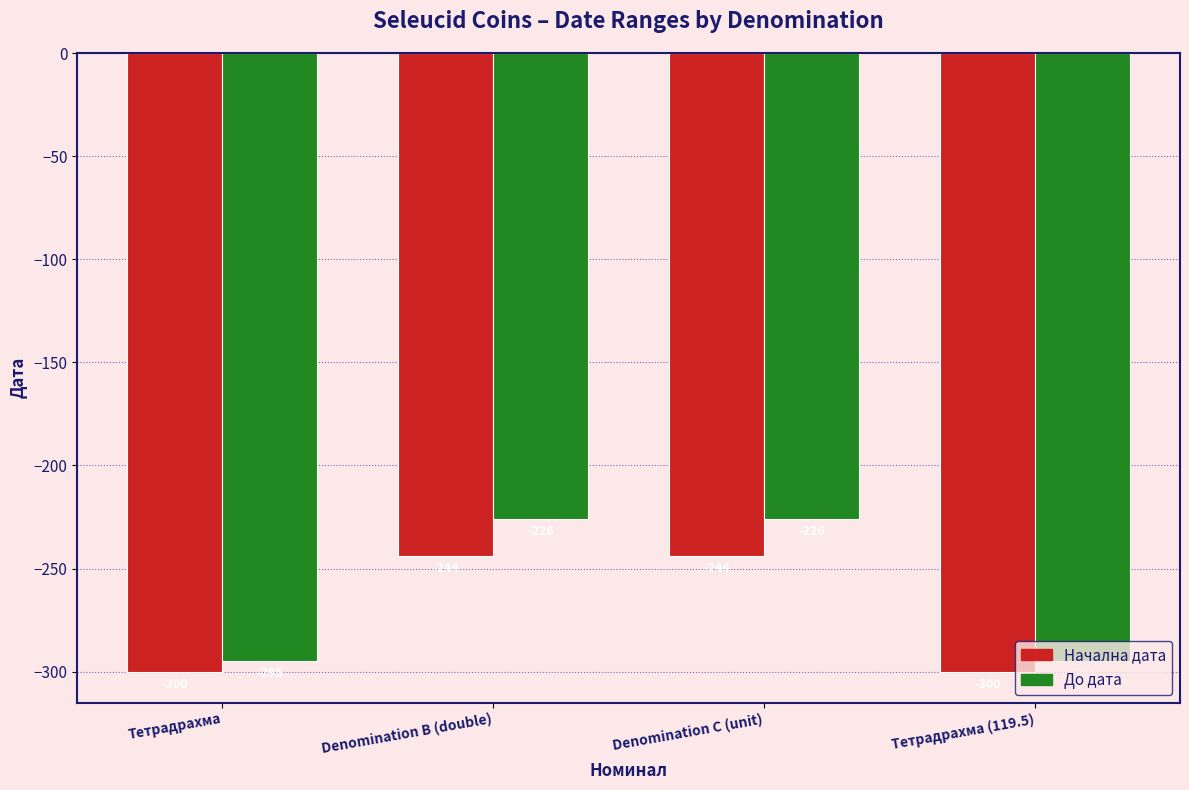

What is the total value across all series at Тетрадрахма (119.5)?

-595